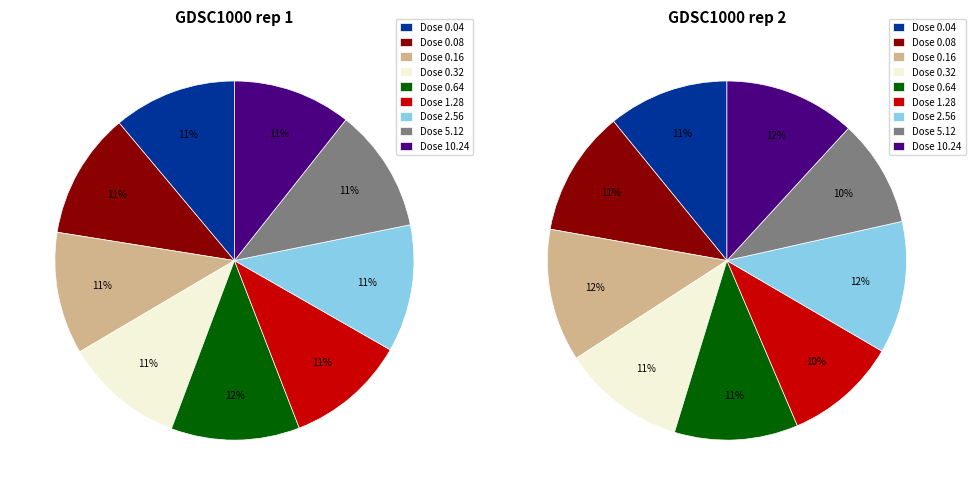

Is it true that 5.12 is 10% of the pie?

True